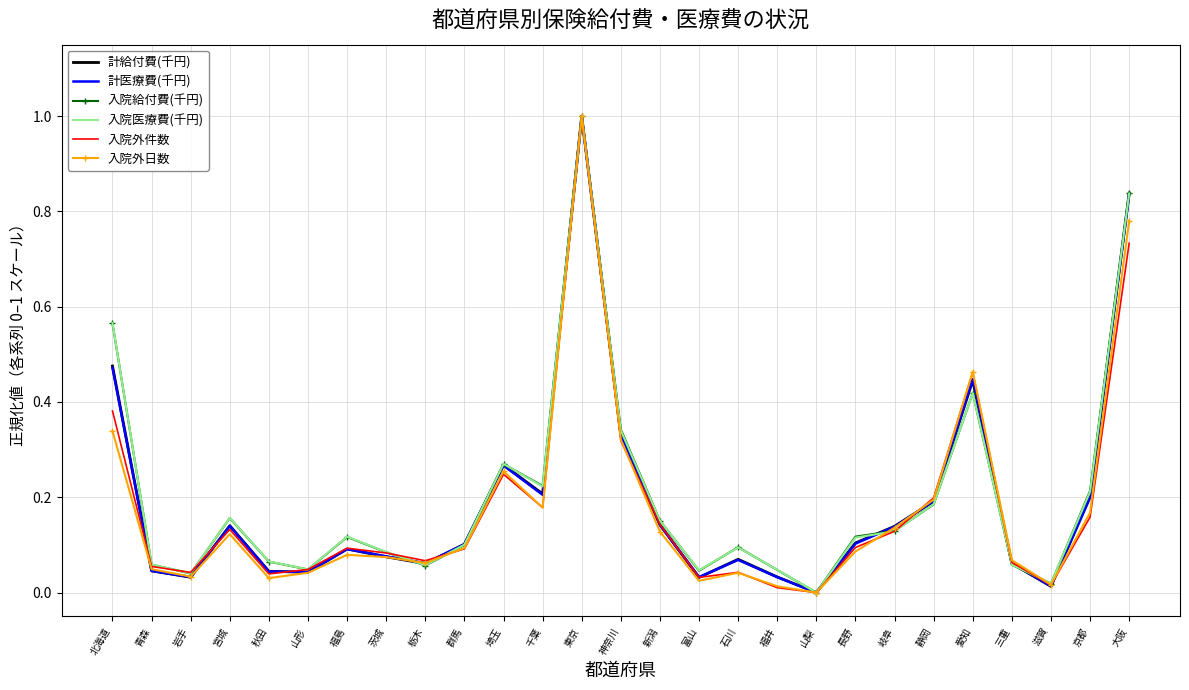

True or false: 入院外日数 has a value of -0.4 at 山梨.

False